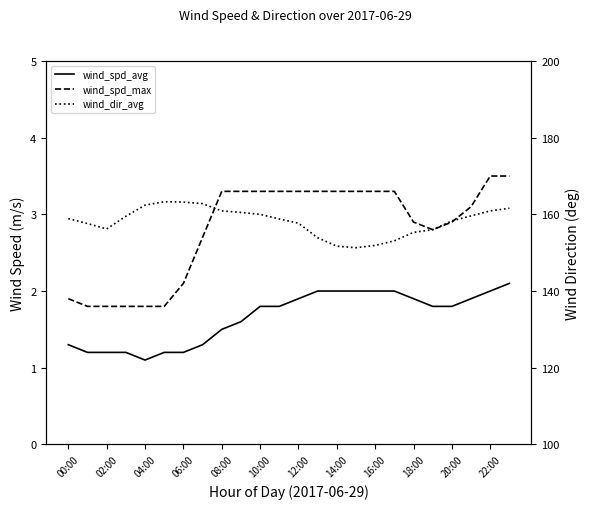

At which category is the sum across all series the highest?

23